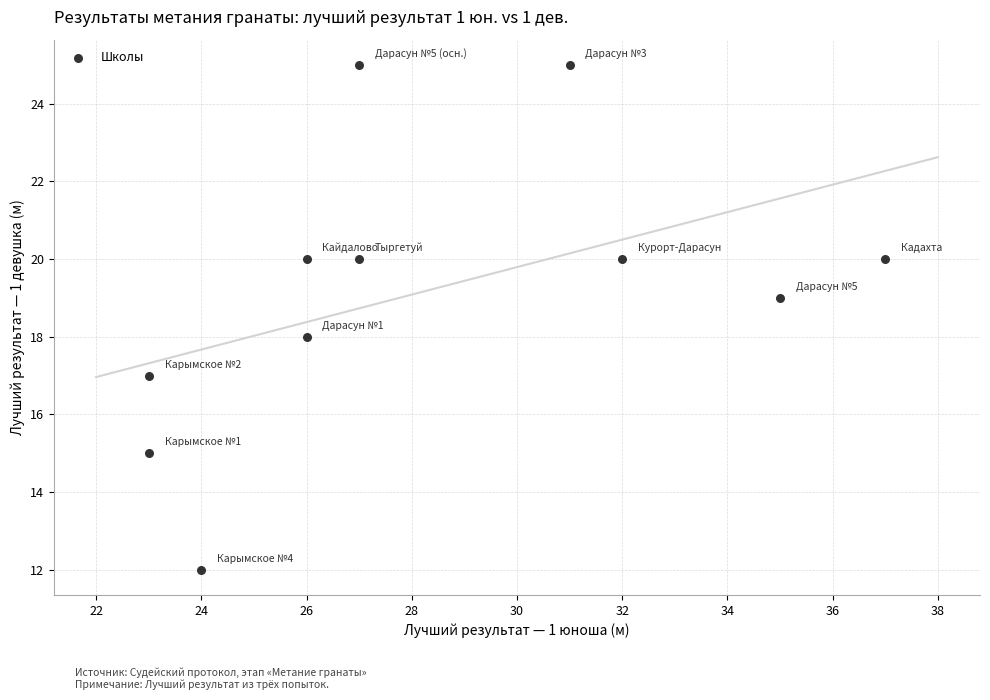

What is the average Y value?

19